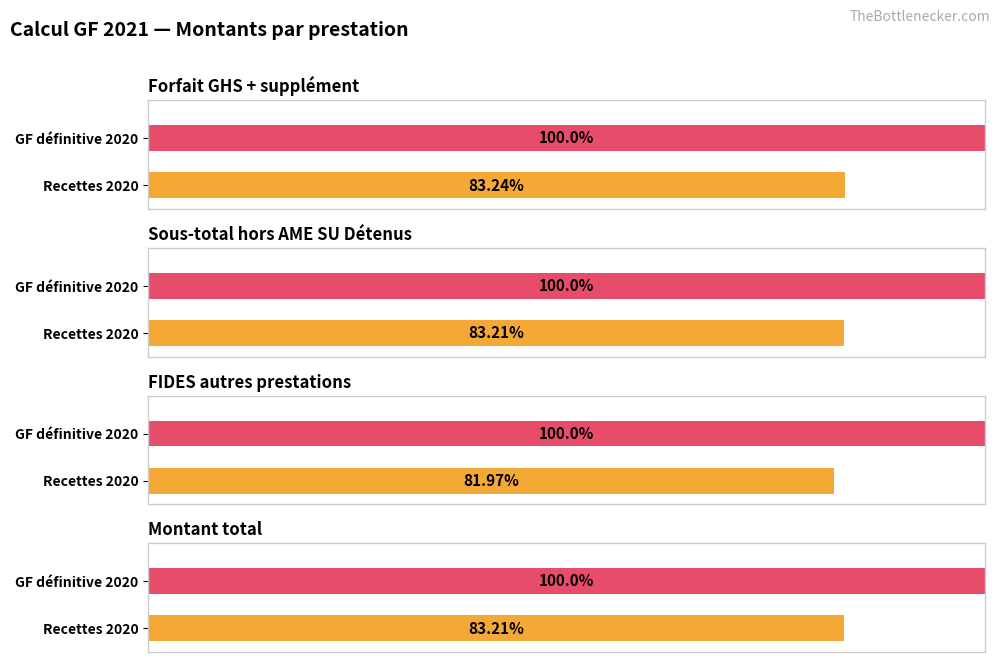

What position from the left is Sous-total hors AME SU Détenus?

2